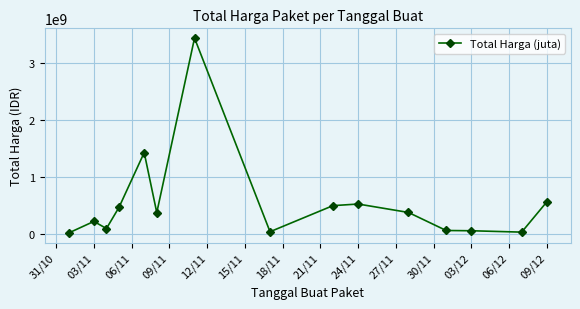

True or false: there are more than 2 points higher than both neighbors.

True